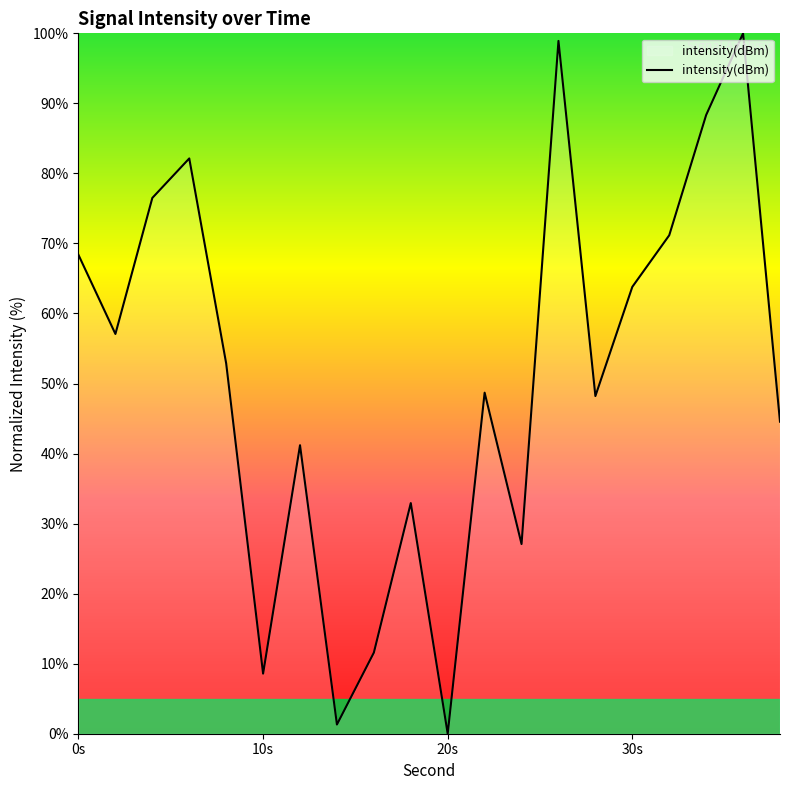

How many values are above zero?

19